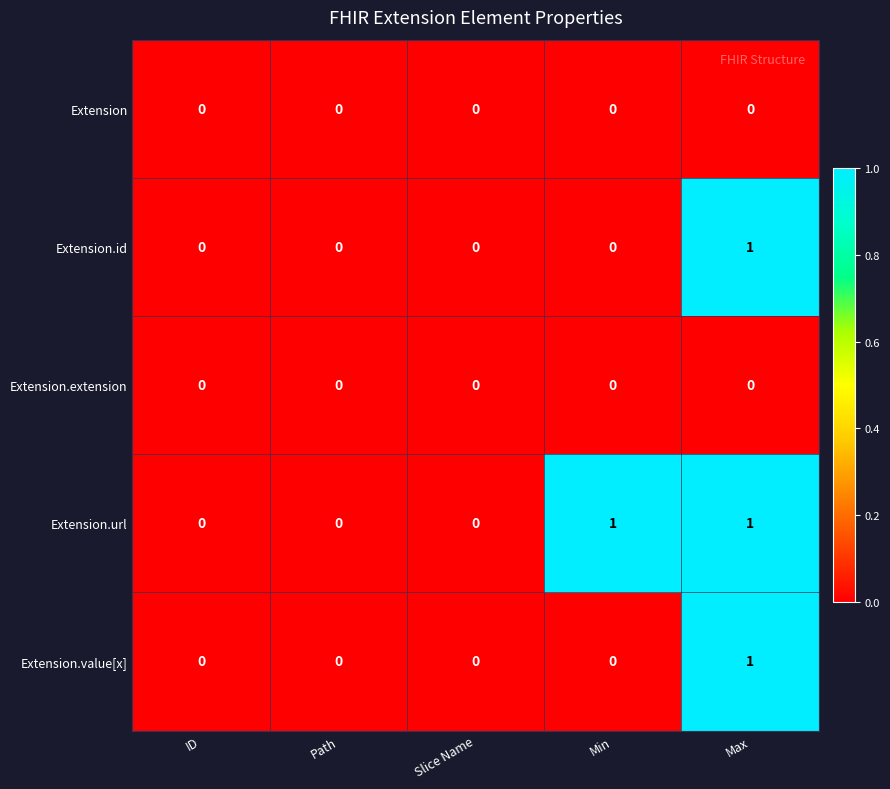

How many series are shown in this chart?

5